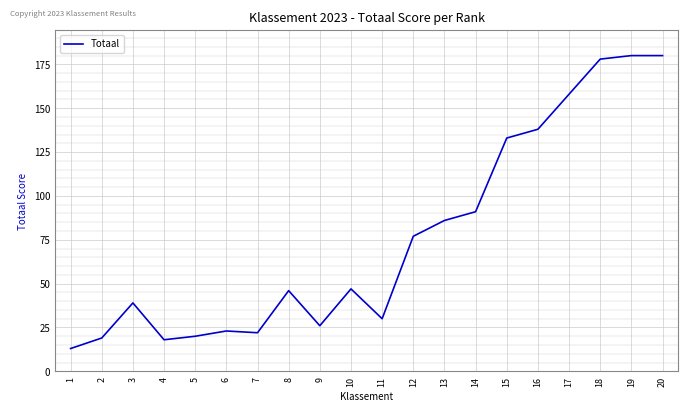

True or false: the data shows 77 at 12.

True